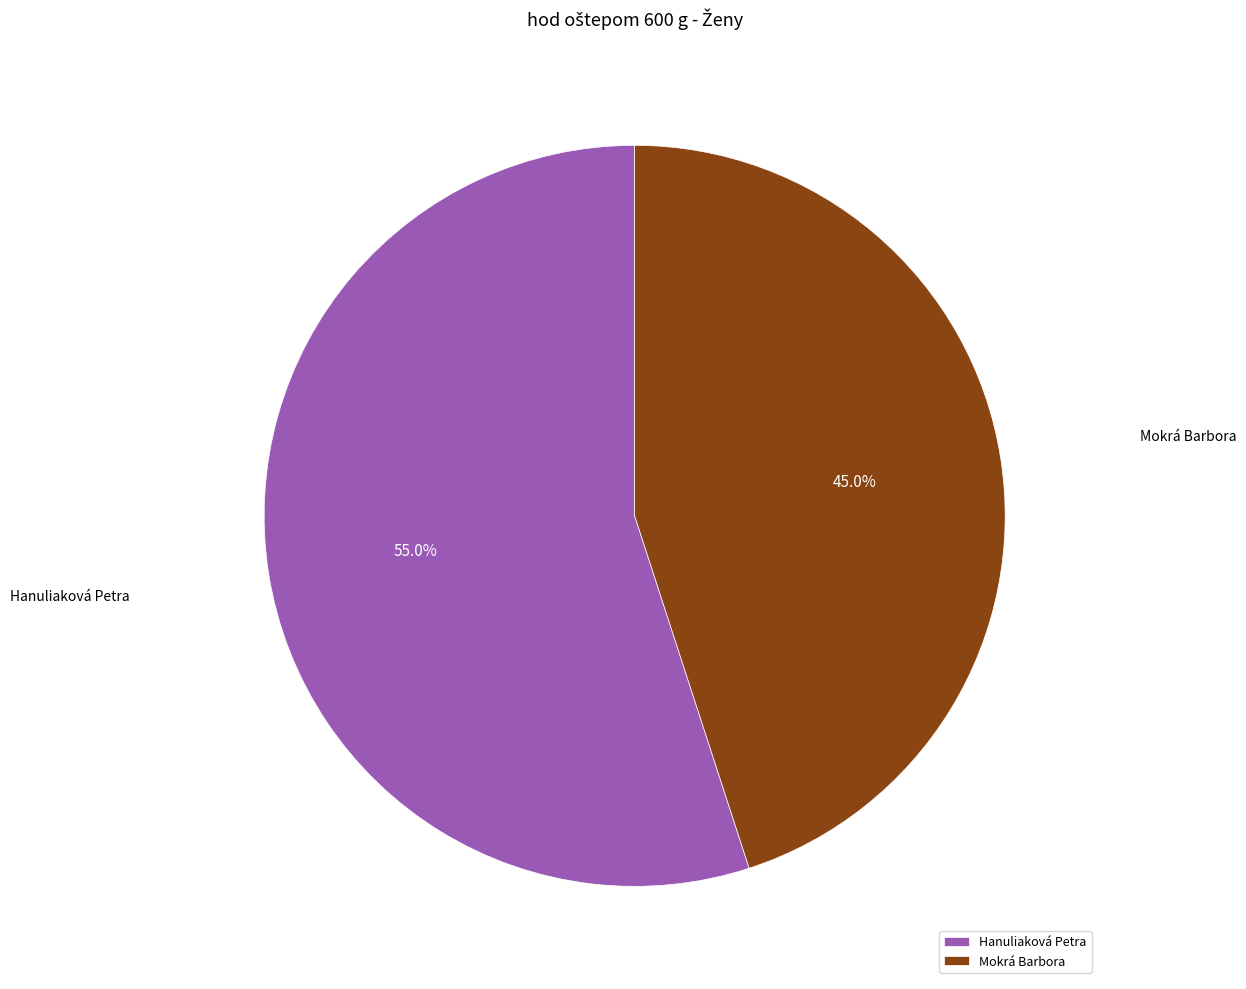

Between Hanuliaková Petra and Mokrá Barbora, which is larger?

Hanuliaková Petra